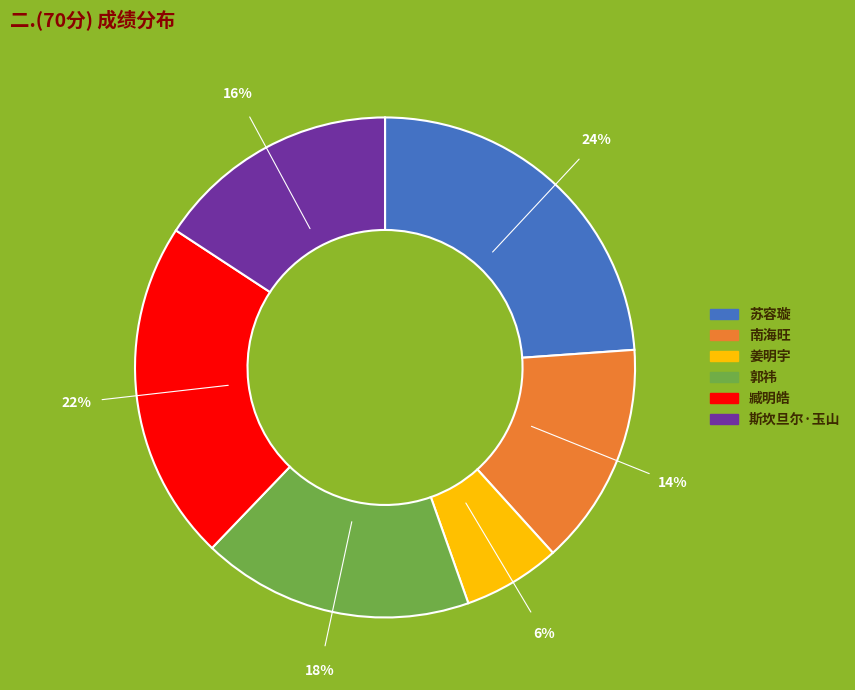

Which has a higher value, 斯坎旦尔·玉山 or 臧明皓?

臧明皓